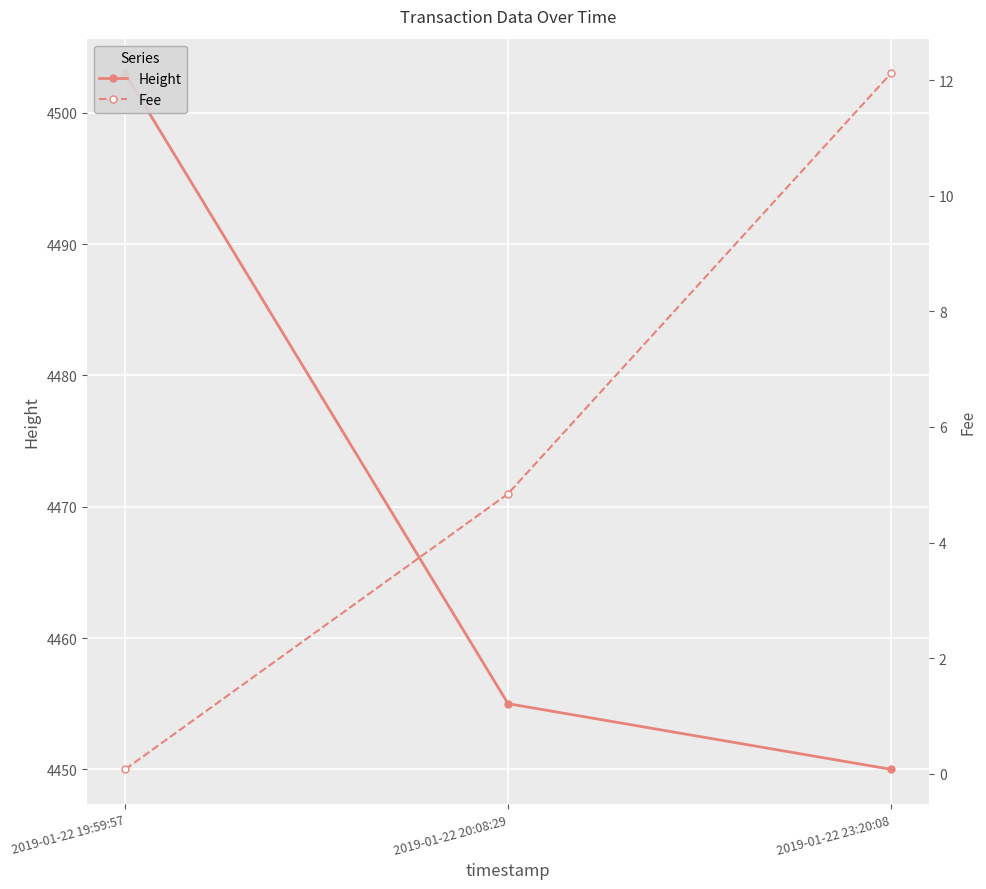

Reading left to right, what are all the values shown in this chart?

Height: 4503.0	4455.0	4450.0
Fee: 0.1	4.8	12.1